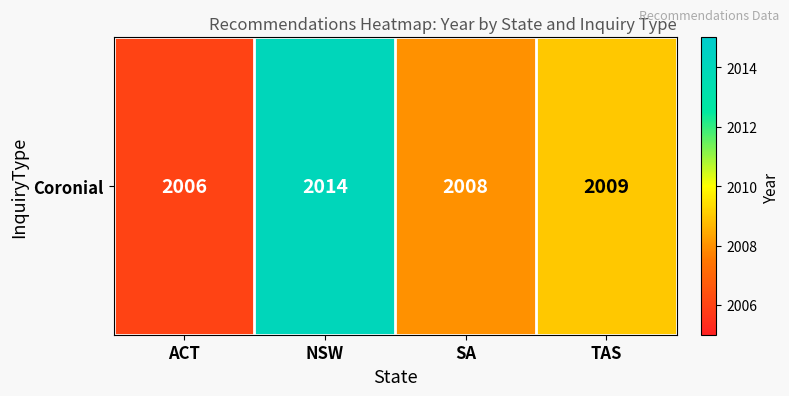

Reading left to right, list all the values displayed in this chart.

ACT=2006	NSW=2014	SA=2008	TAS=2009